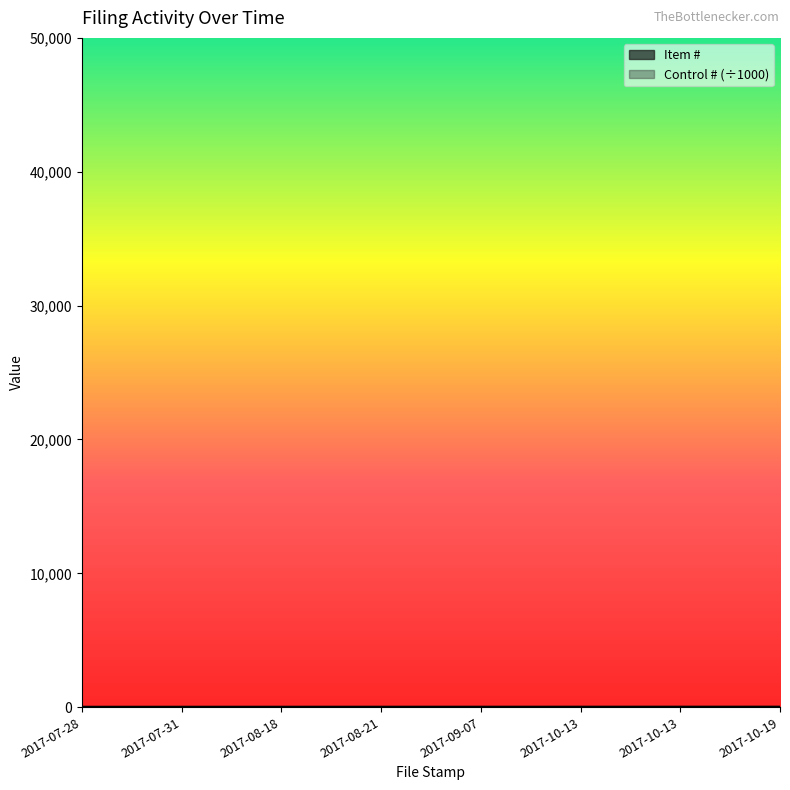

How many lines are shown in the chart?

2